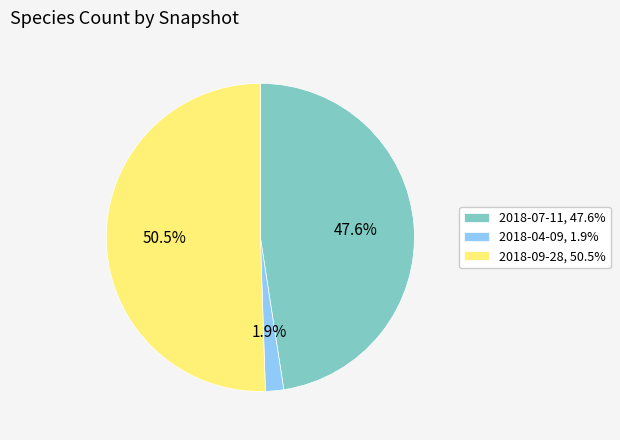

Do 2018-07-11, 47.6% and 2018-04-09, 1.9% together represent more than half of the pie?

No